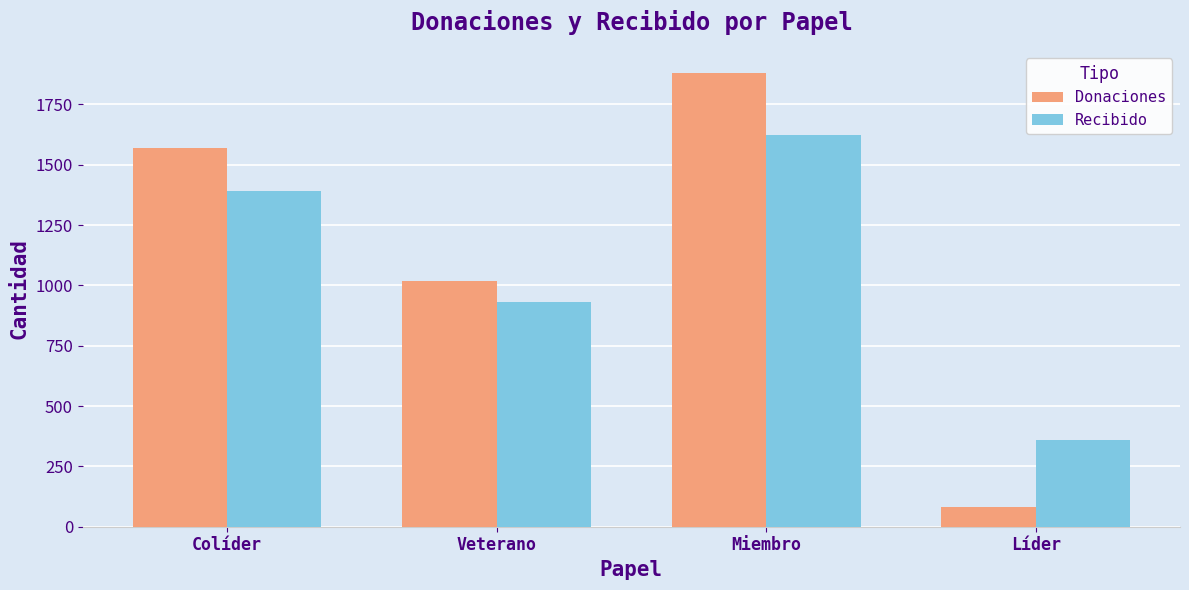

What position from the left is Miembro?

3